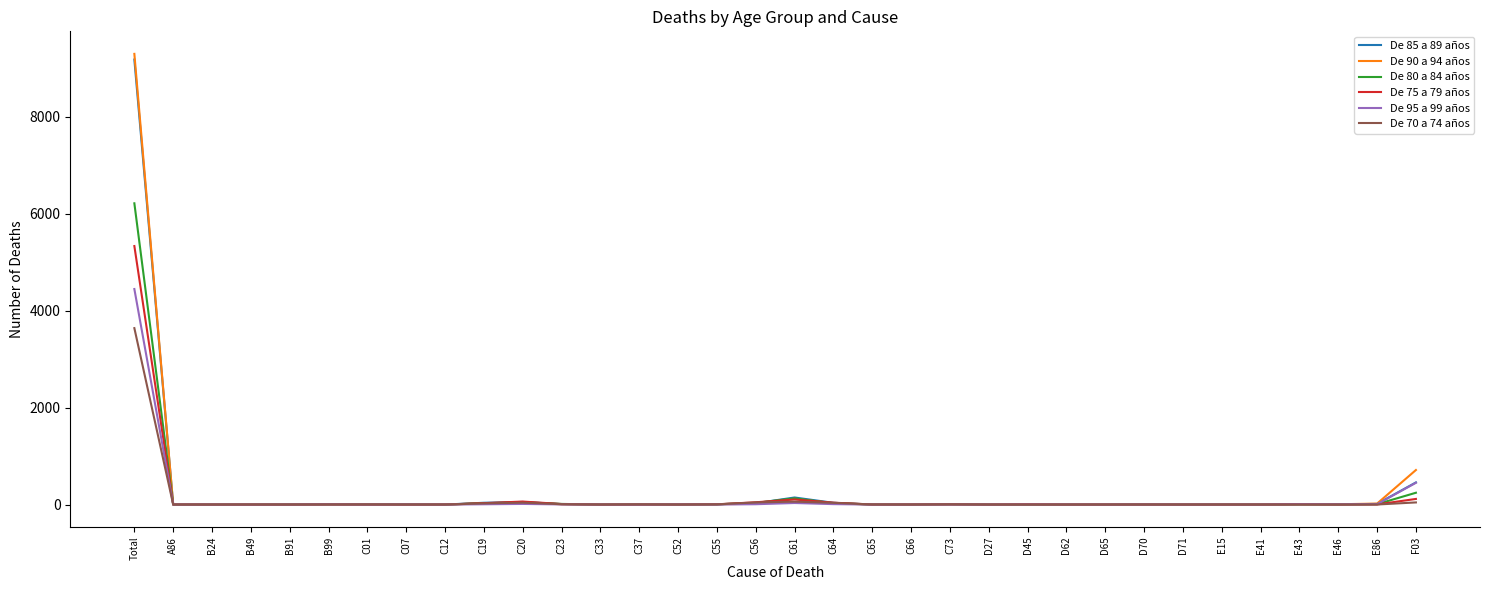

Which label corresponds to the largest value in the chart?

Total